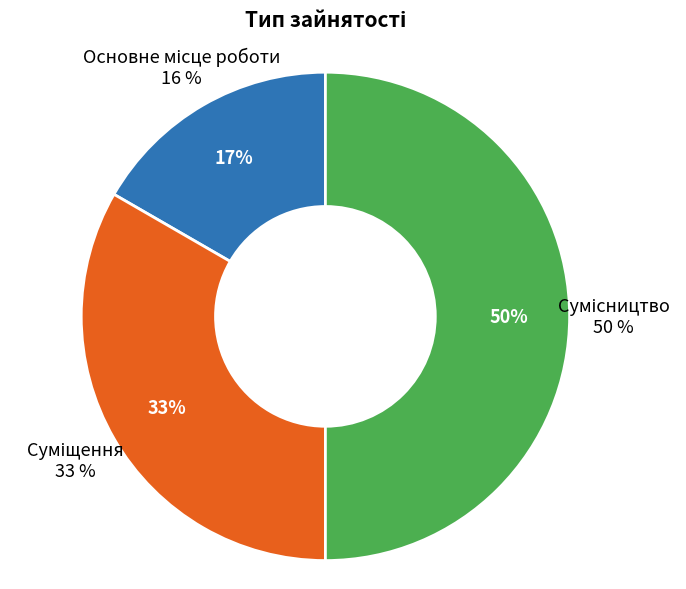

How many slices are in this pie chart?

3